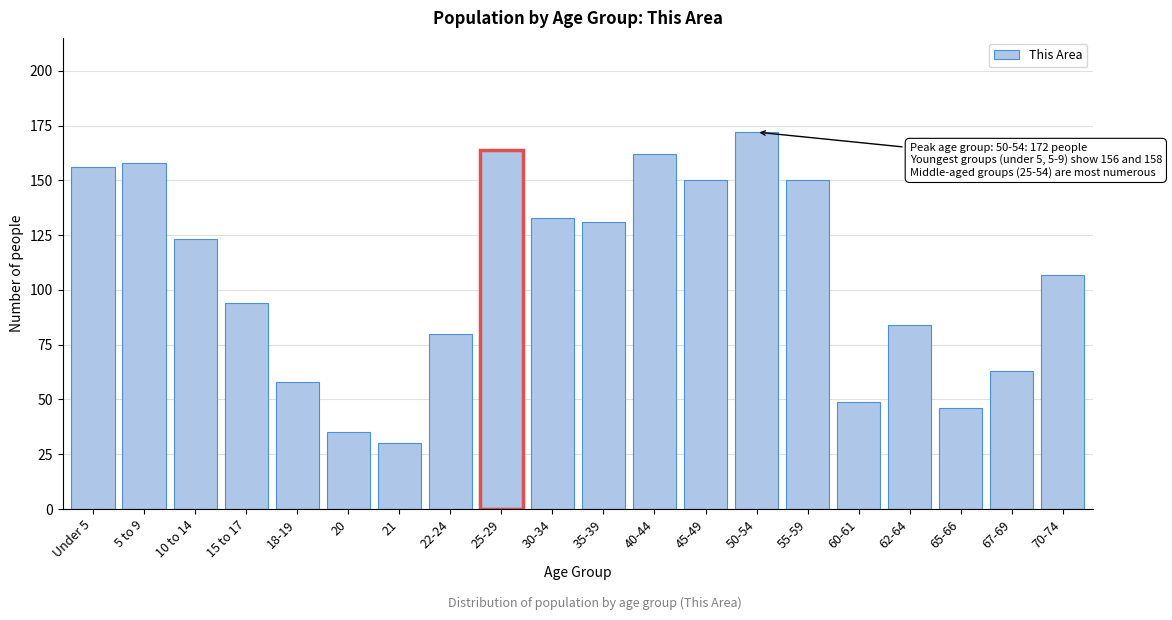

Reading left to right, transcribe all the data shown in this chart.

Under 5=156	5 to 9=158	10 to 14=123	15 to 17=94	18-19=58	20=35	21=30	22-24=80	25-29=164	30-34=133	35-39=131	40-44=162	45-49=150	50-54=172	55-59=150	60-61=49	62-64=84	65-66=46	67-69=63	70-74=107